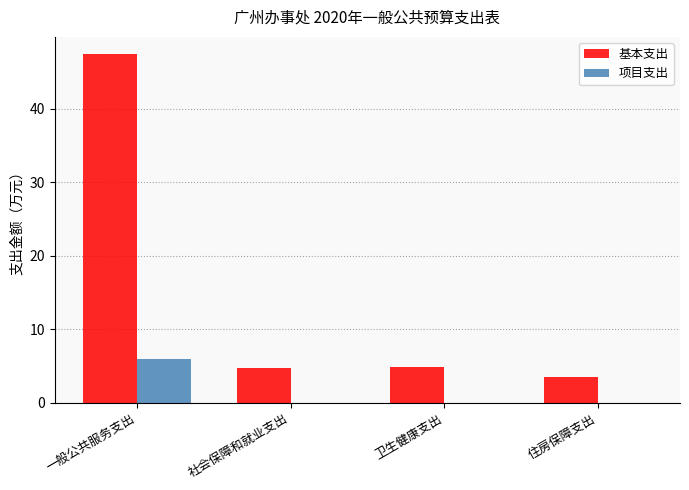

Which series has the largest total across all categories?

基本支出